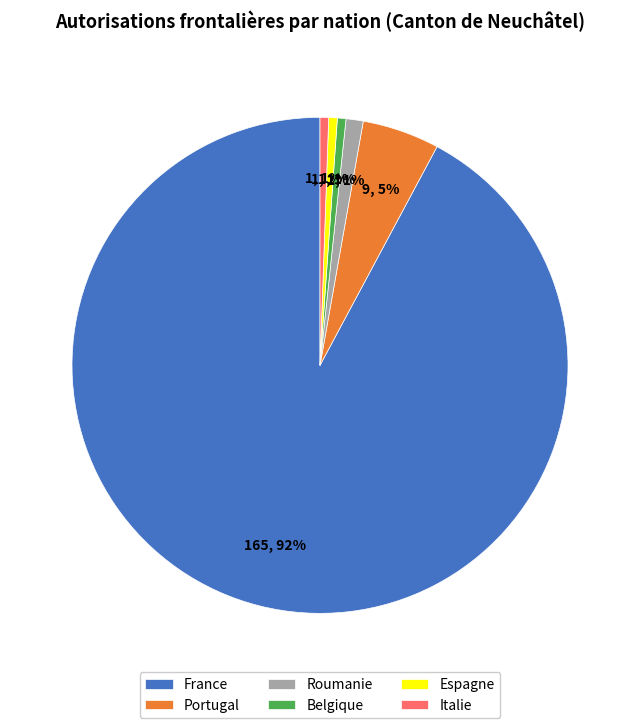

To the nearest percent, what percentage of the pie is Italie?

1%